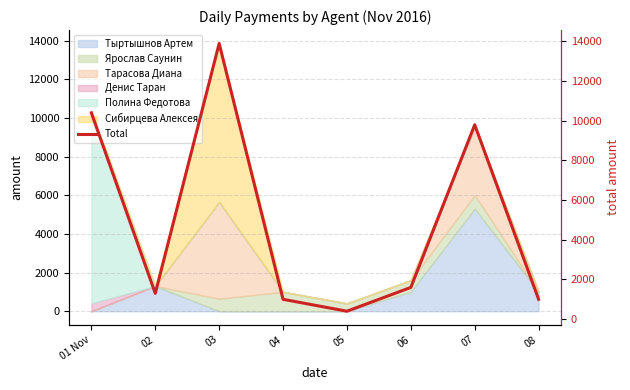

Is it true that the value at 03 is 13897.3?

True